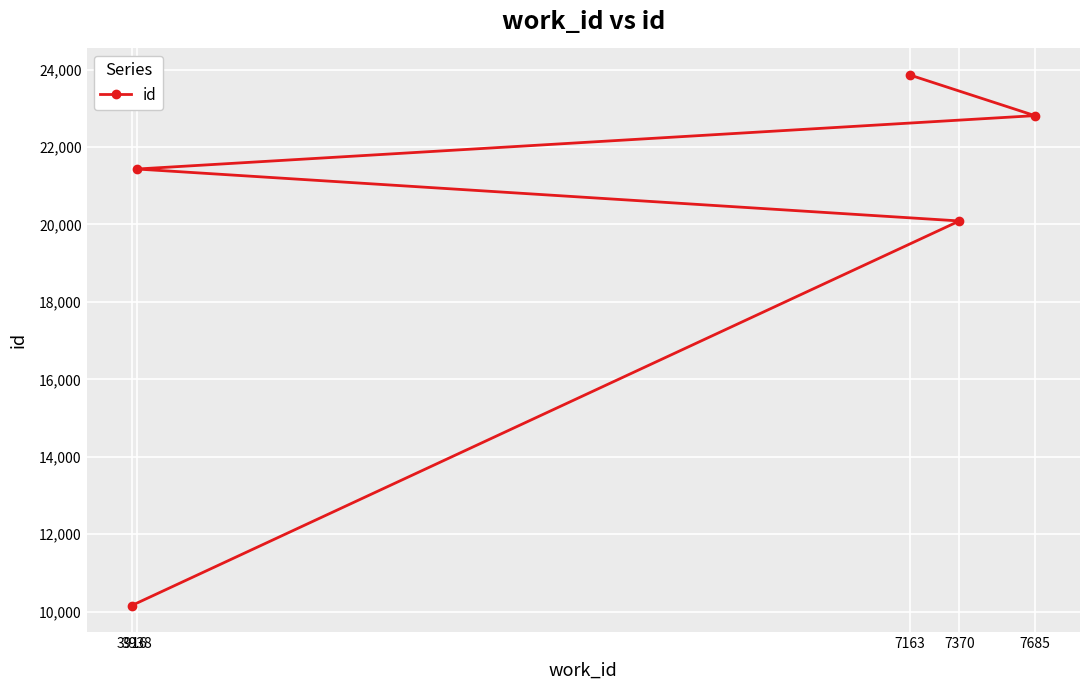

How many values are below 21432?

2